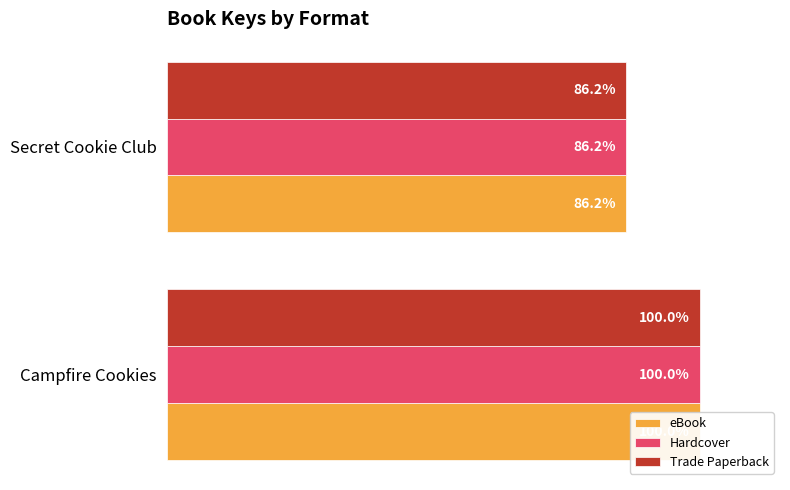

What is the average value of the Trade Paperback series?

0.9